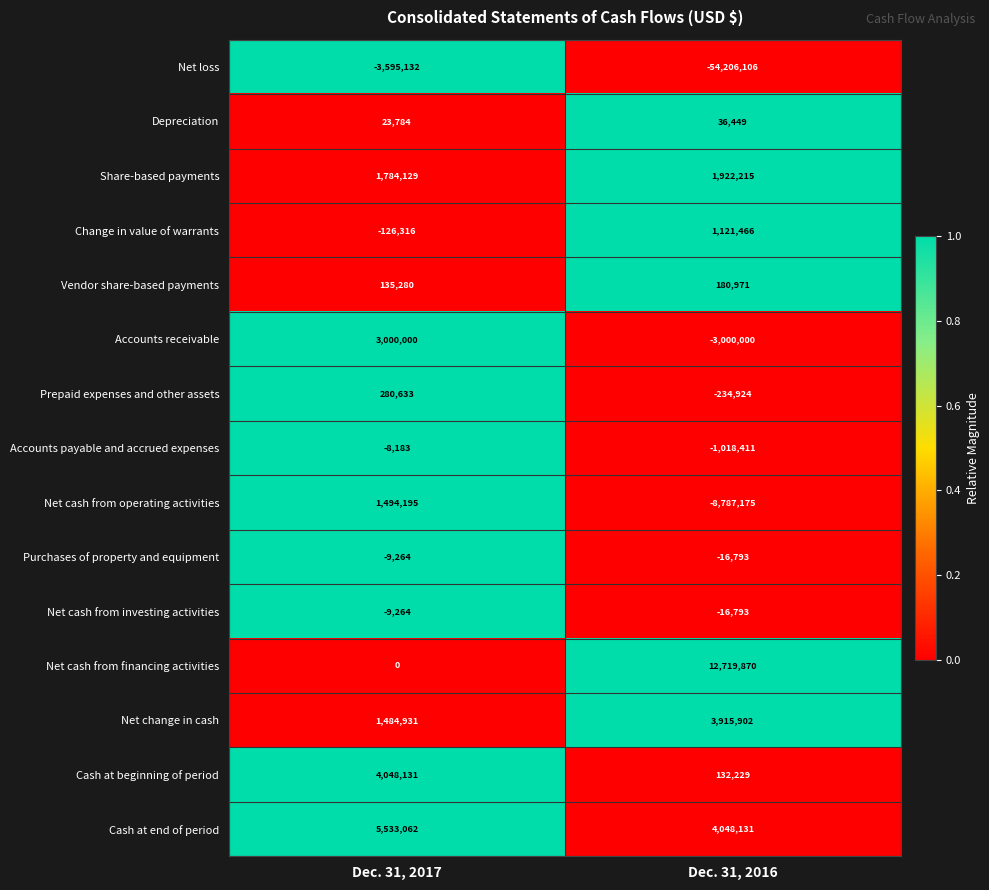

What is the spread (max minus min) of values at Dec. 31, 2017?

9128194